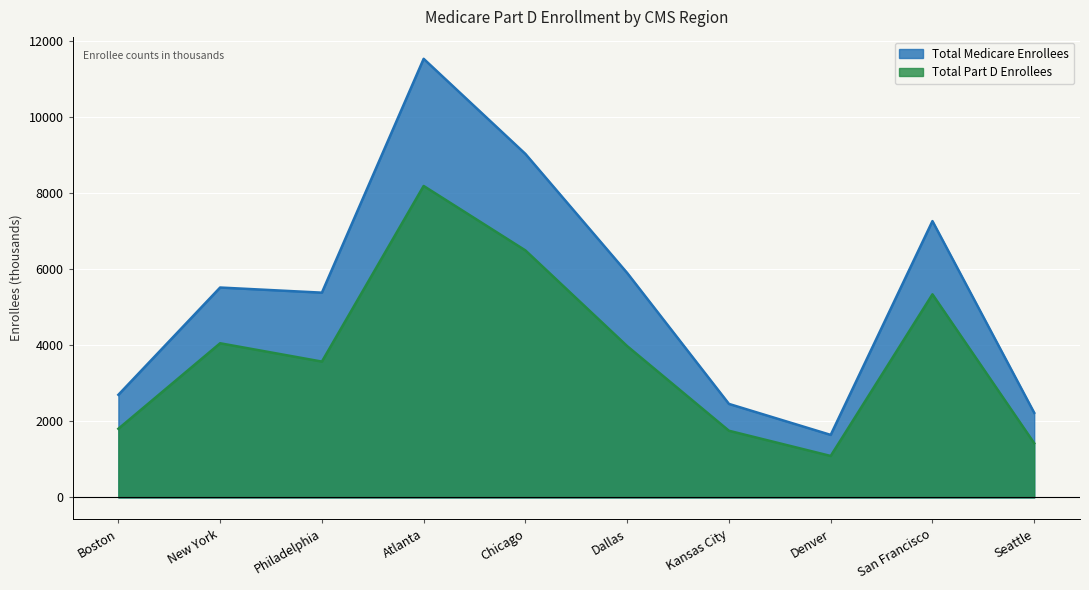

The Total Medicare Enrollees series shows 11949 at San Francisco. True or false?

False